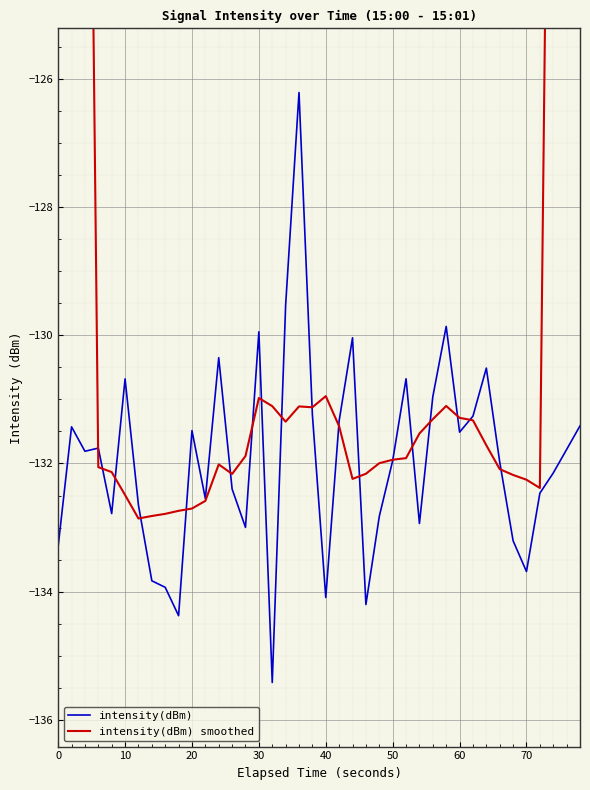

What are all the series names shown in the legend?

intensity(dBm), intensity(dBm) smoothed